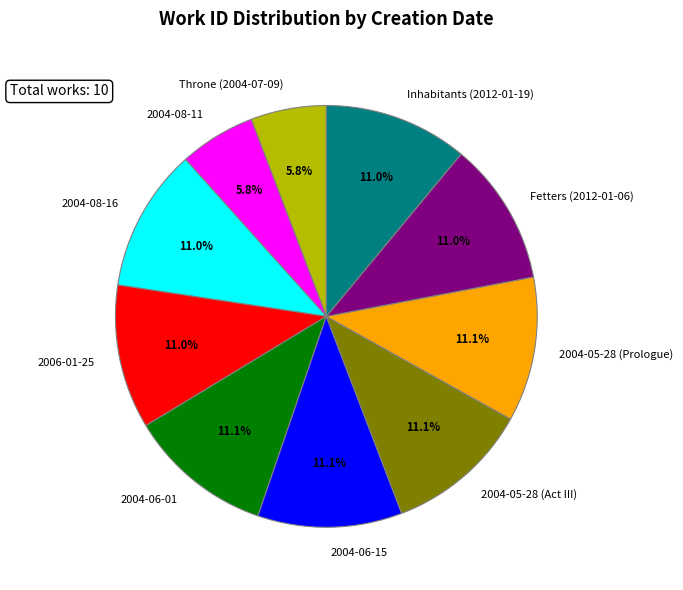

What percentage do 2004-08-11 and Fetters (2012-01-06) together represent?

16.8%